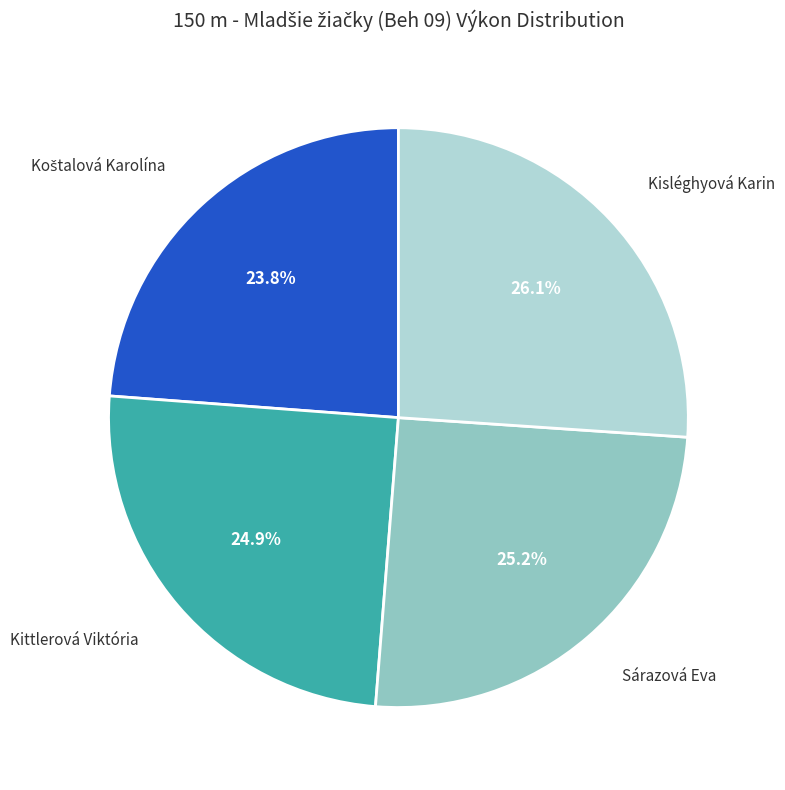

Is there any slice that represents more than half of the pie?

No